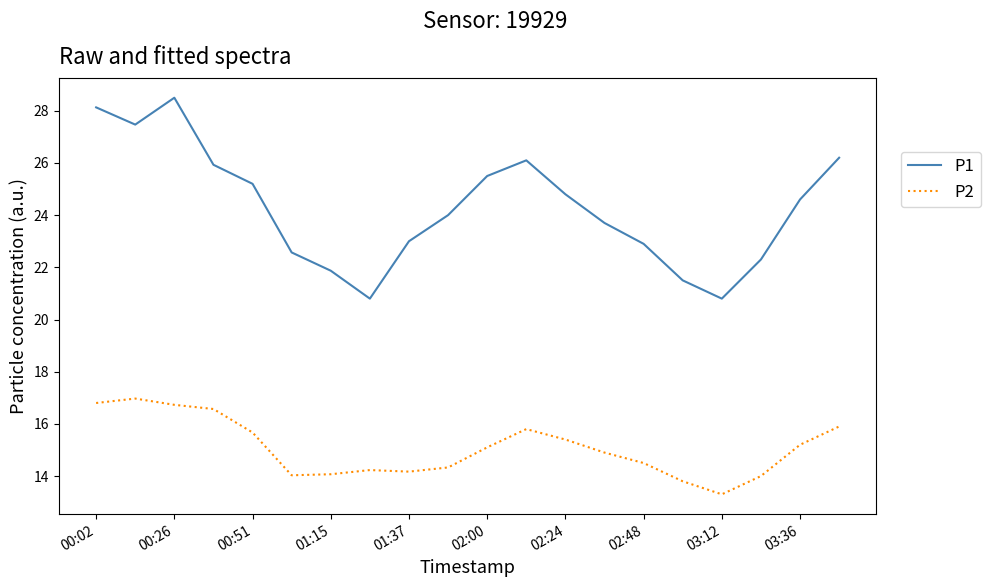

In P2, how many points are lower than both neighbors (excluding endpoints)?

3